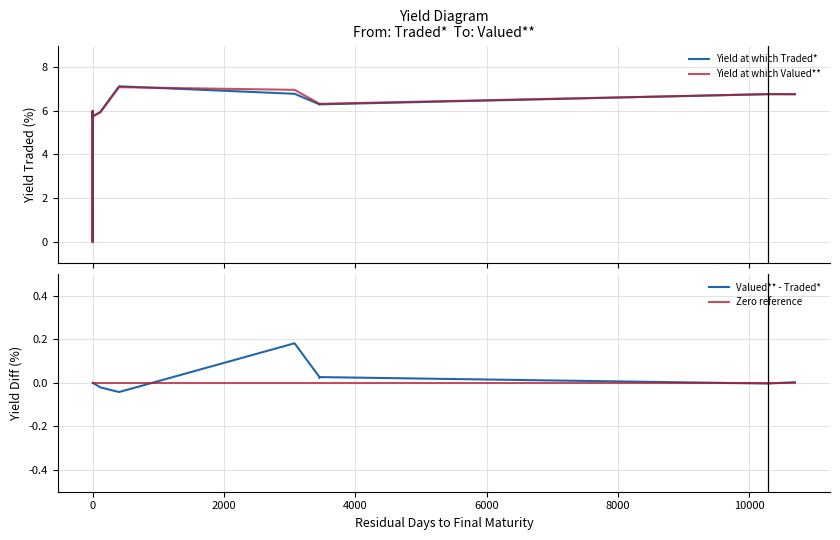

True or false: Valued** - Traded* has a value of -0.0 at 24.

False